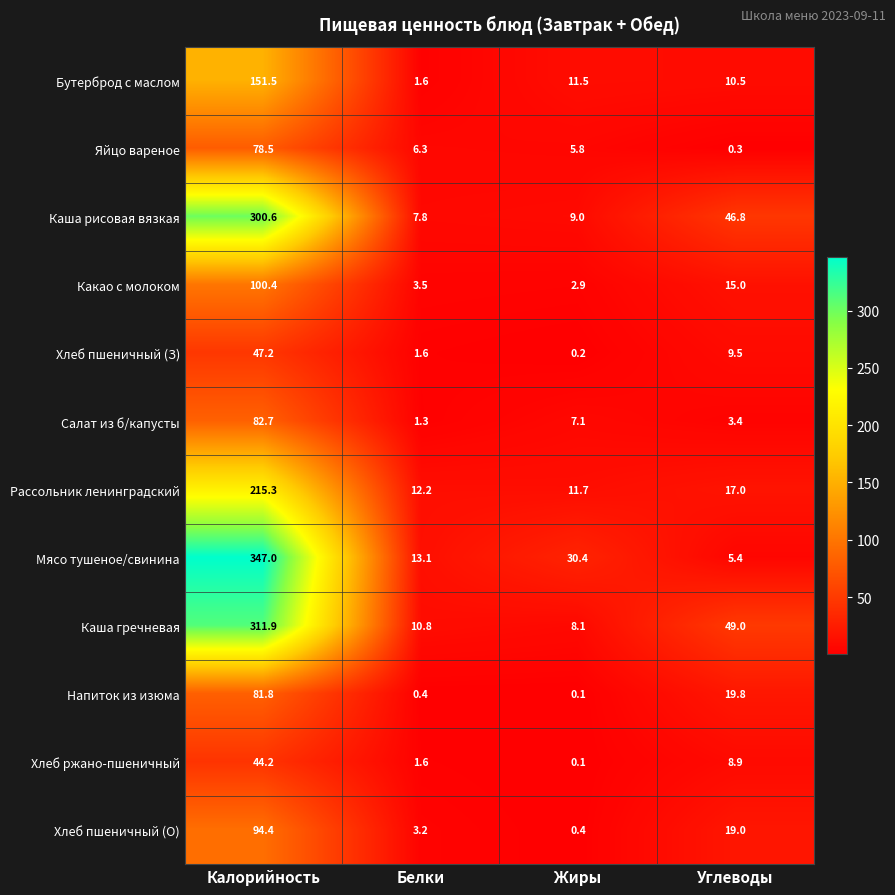

Where is Каша гречневая nearest to the value 160?

Углеводы